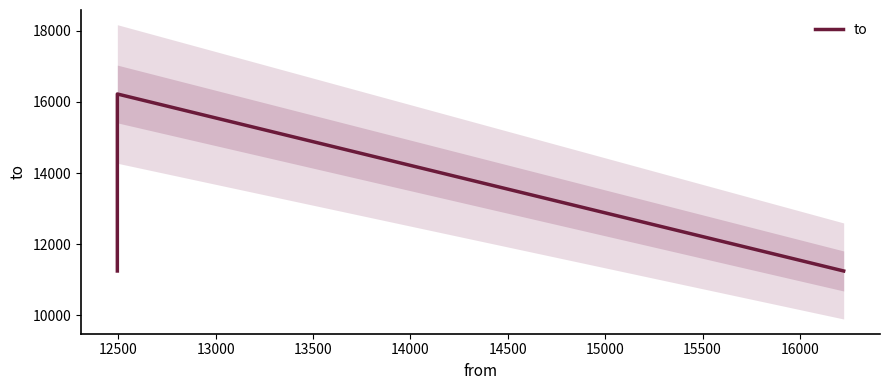

What is the value of the 3rd point from the left?

11250